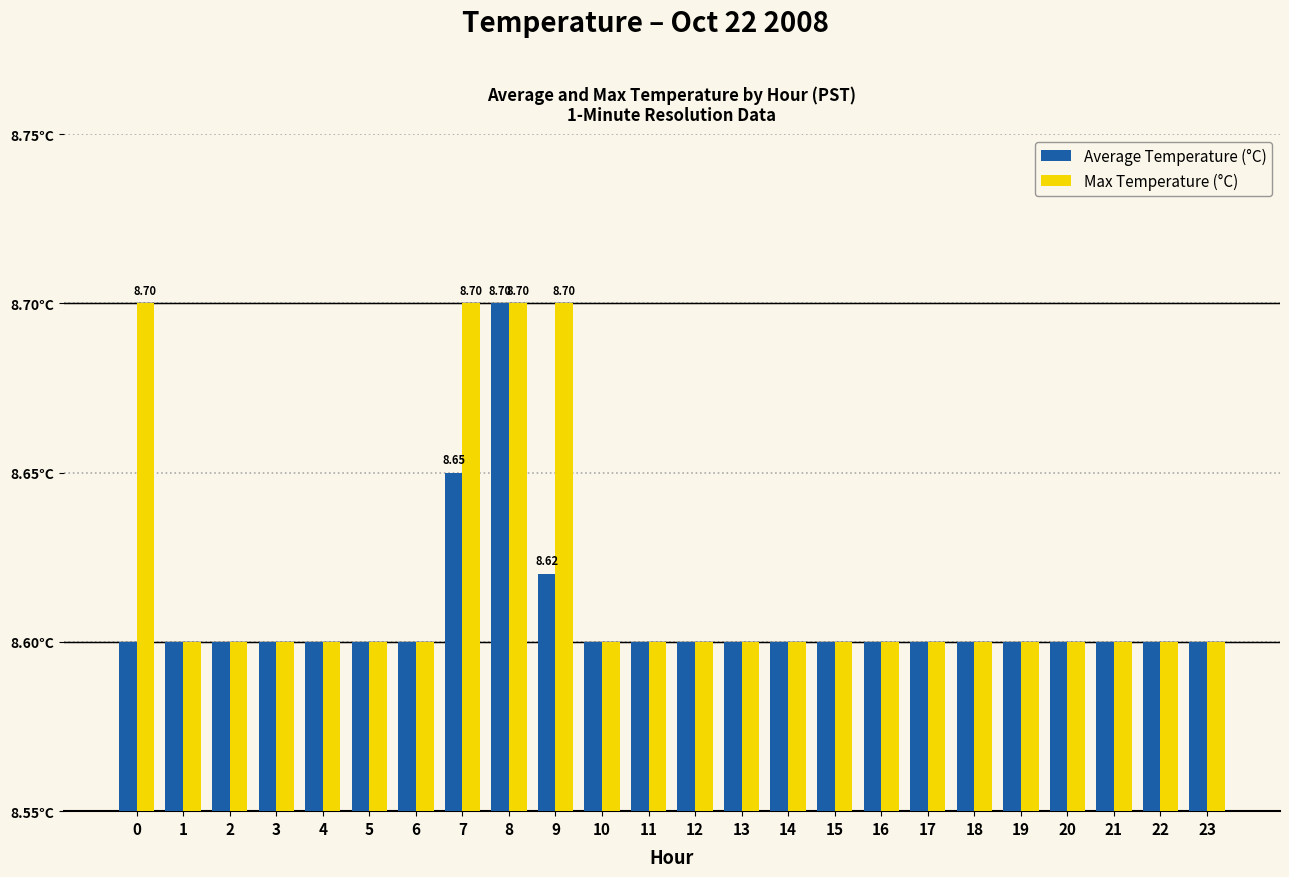

List the series in order of their peak value, lowest first.

Average Temperature (°C), Max Temperature (°C)